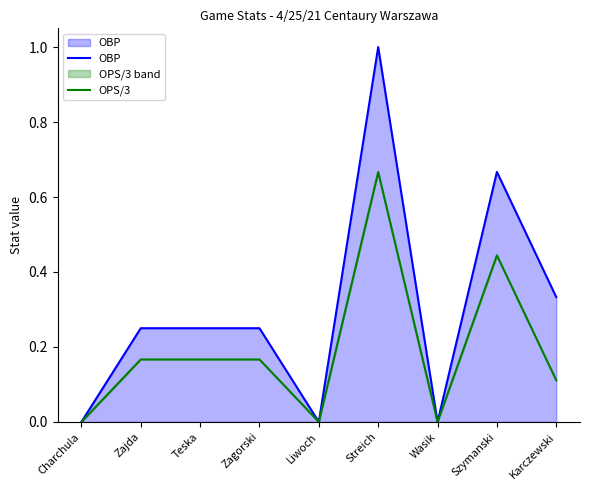

How many lines are shown in the chart?

2